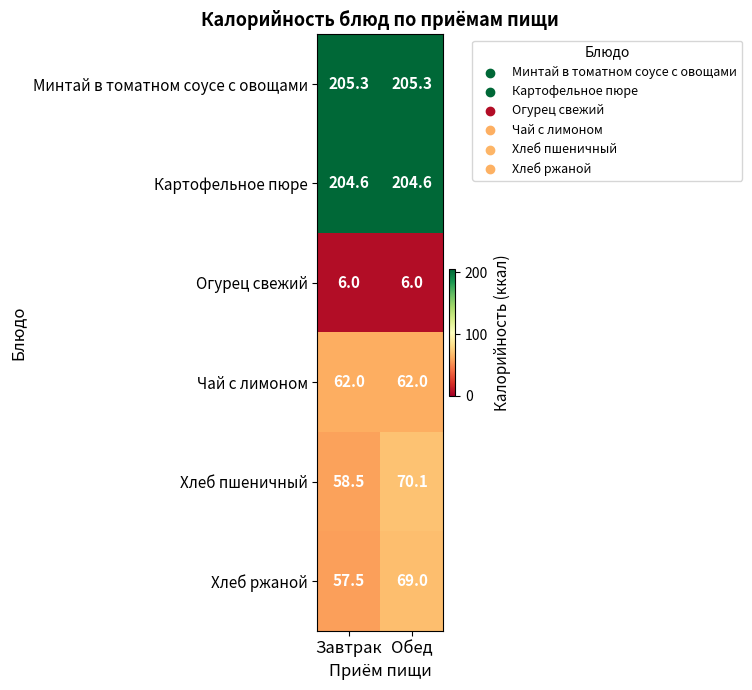

Which series has the widest spread of values?

Хлеб пшеничный